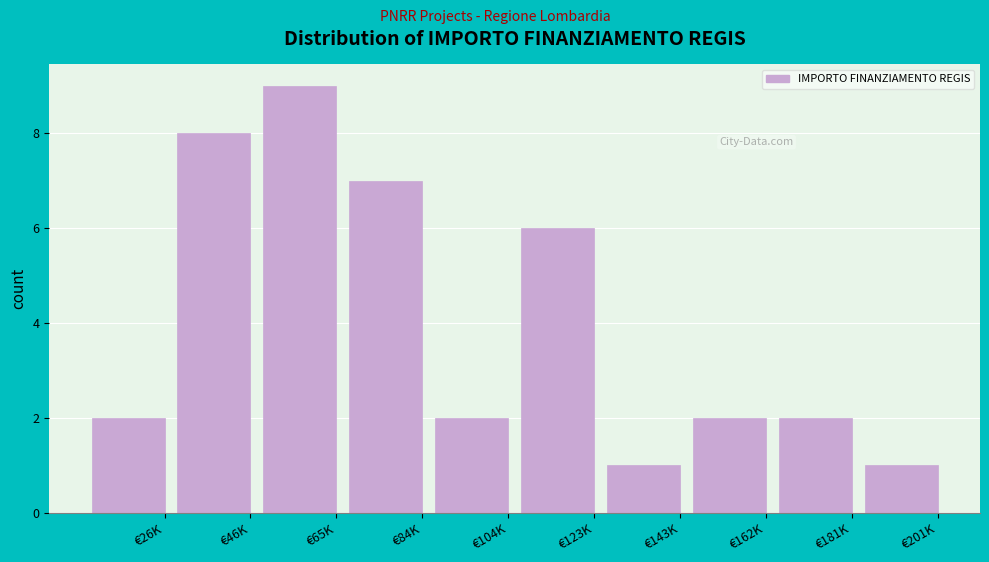

Reading left to right, list all the values displayed in this chart.

2	8	9	7	2	6	1	2	2	1